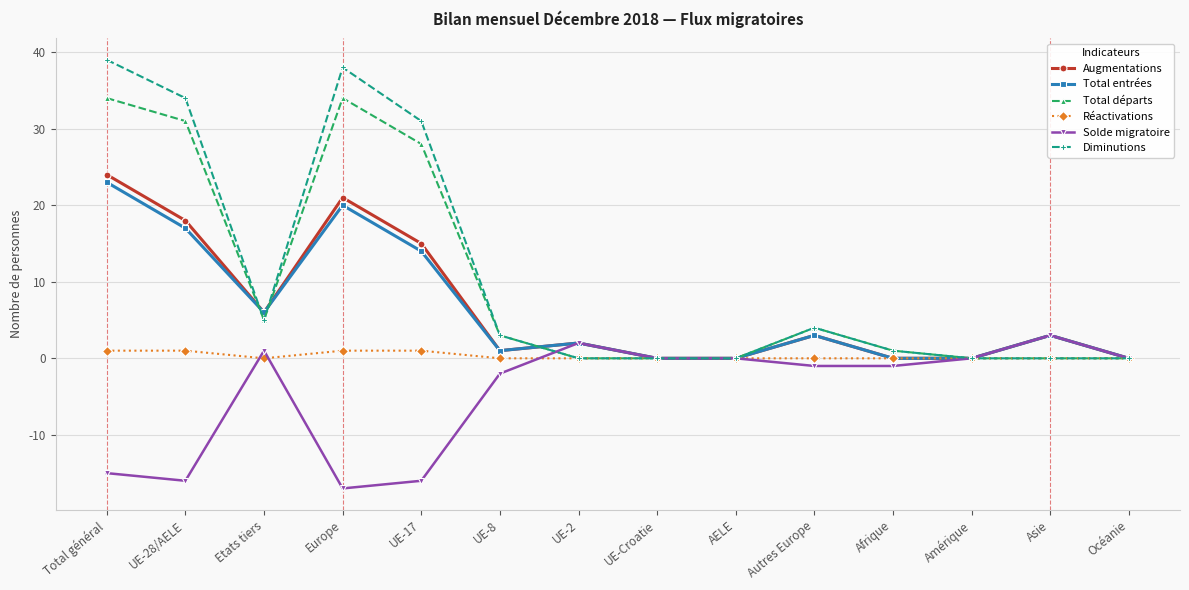

Is it true that Total entrées equals -15 at UE-Croatie?

False